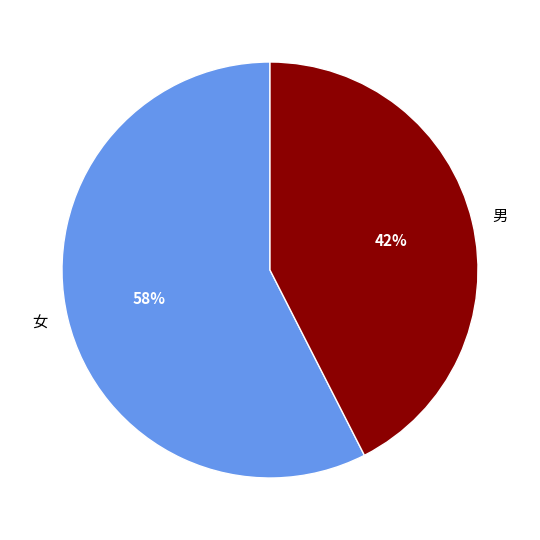

How many segments does this pie chart have?

2